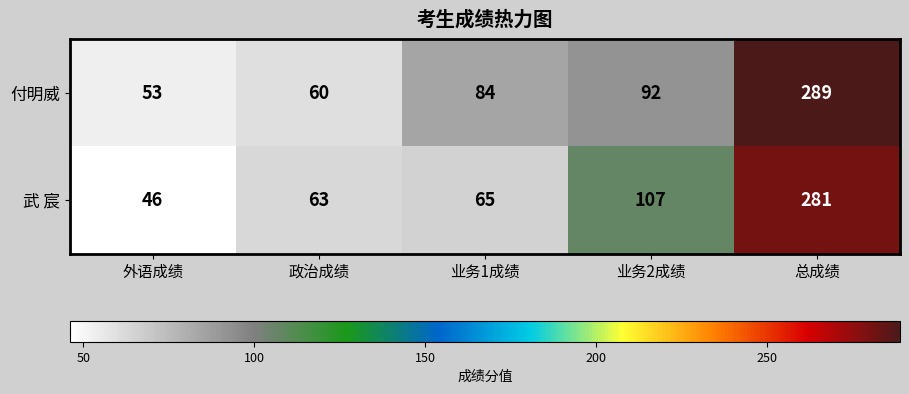

What is the difference between the second highest and second lowest values in the 武 宸 series?

44